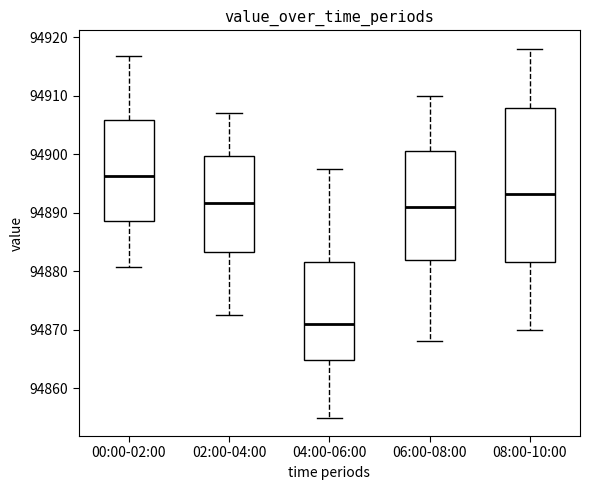

Reading left to right, transcribe this box plot: for each box, give where its median line is, the range the box spans, and where its two whiskers end, as read against the y-axis. The values are not printed on the chart, so give them approximately, as read against the axis.

00:00-02:00: median 94896, box 94889 to 94906, whiskers 94881 to 94917
02:00-04:00: median 94892, box 94883 to 94900, whiskers 94873 to 94907
04:00-06:00: median 94871, box 94865 to 94882, whiskers 94855 to 94897
06:00-08:00: median 94891, box 94882 to 94901, whiskers 94868 to 94910
08:00-10:00: median 94893, box 94882 to 94908, whiskers 94870 to 94918